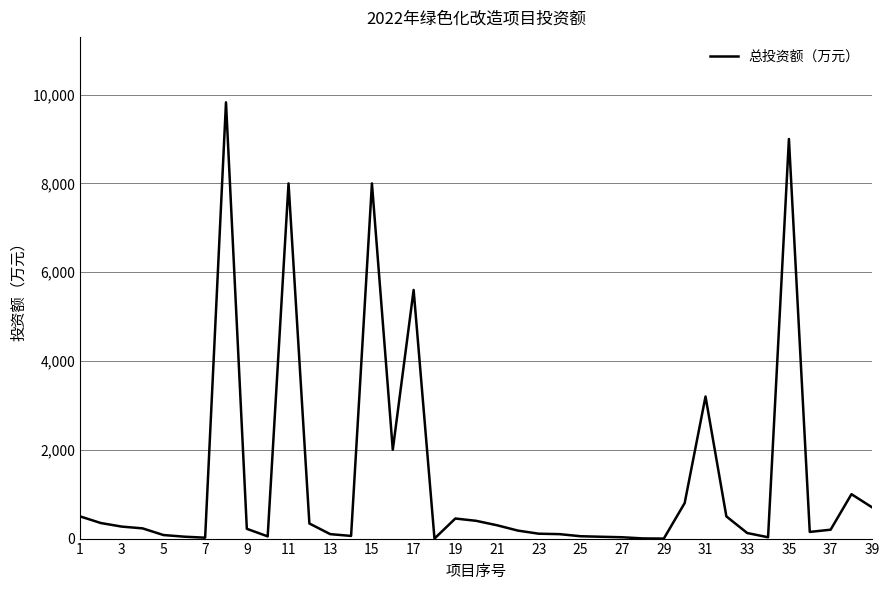

What is the maximum value shown in the chart?

9826.0